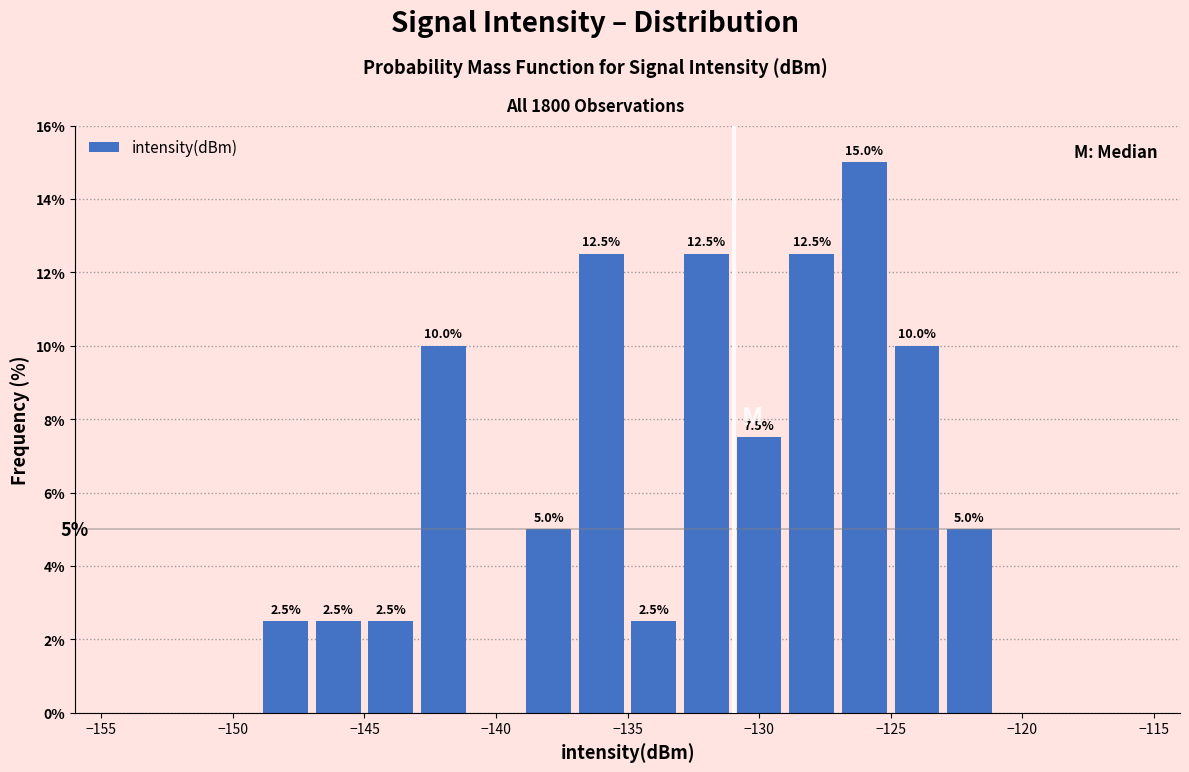

Over which range of the x-axis is the bar tallest?

-127 to -125